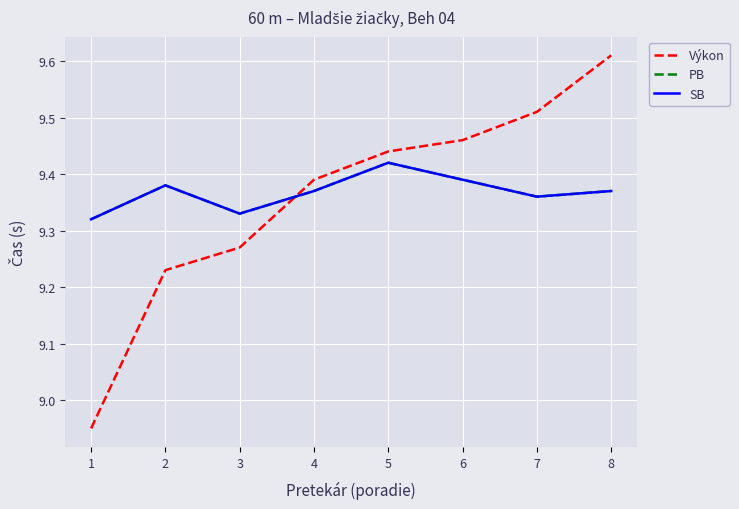

What is the highest value of the PB series?

9.4